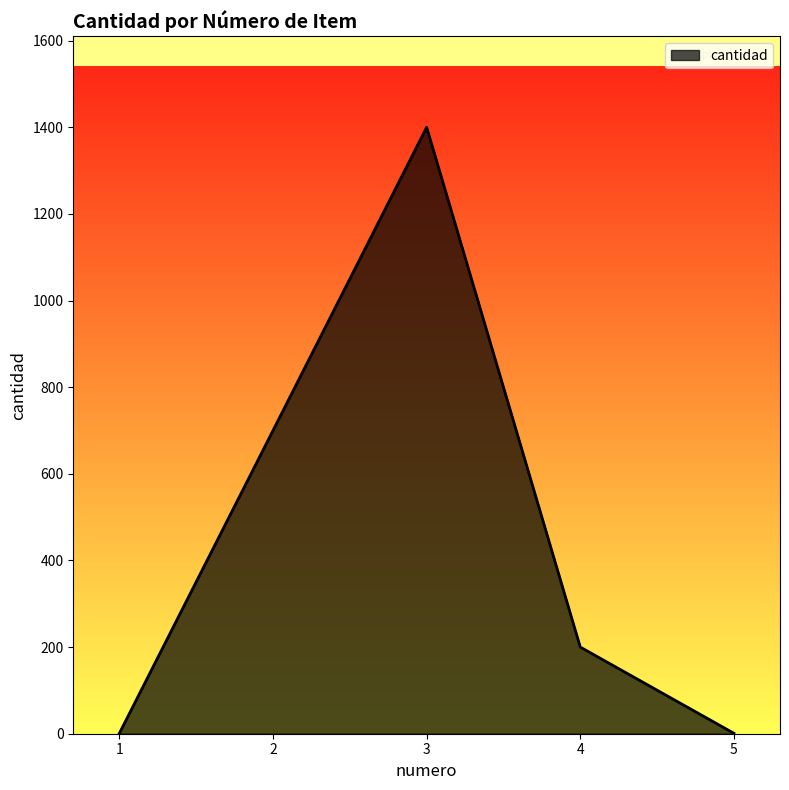

What is the ratio of the value at 4 to the value at 2?

0.3